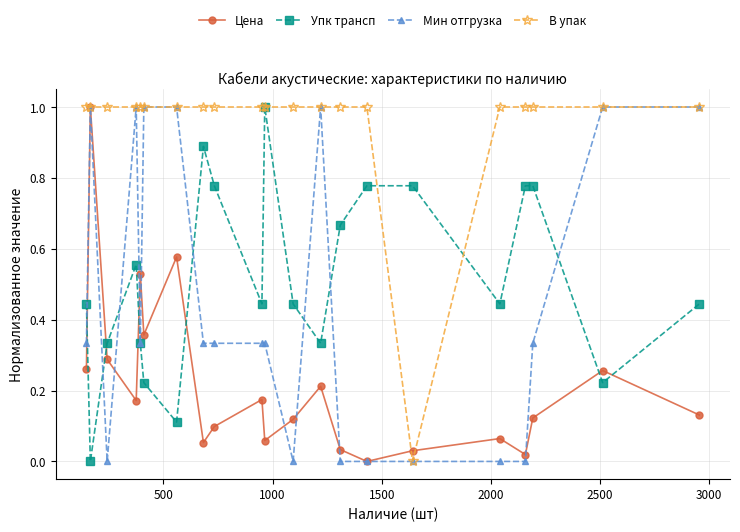

How many intersections are there between Цена and Упк трансп?

6